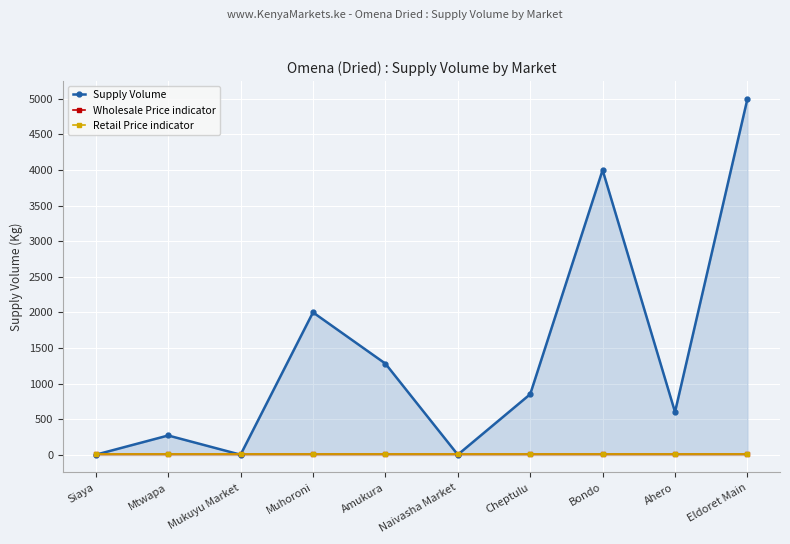

What is the label of the 10th point from the left?

Eldoret Main